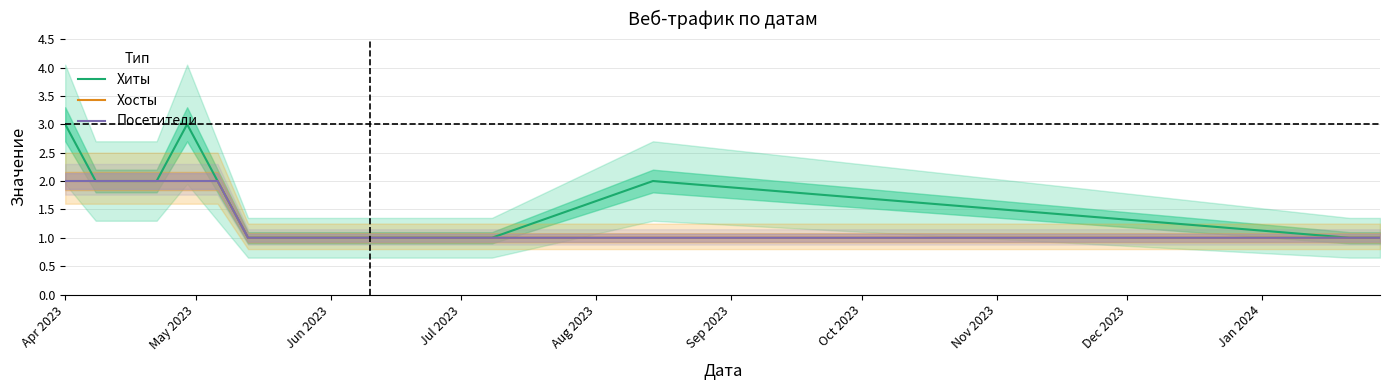

Count the Хиты values in the range 1 to 2.

18